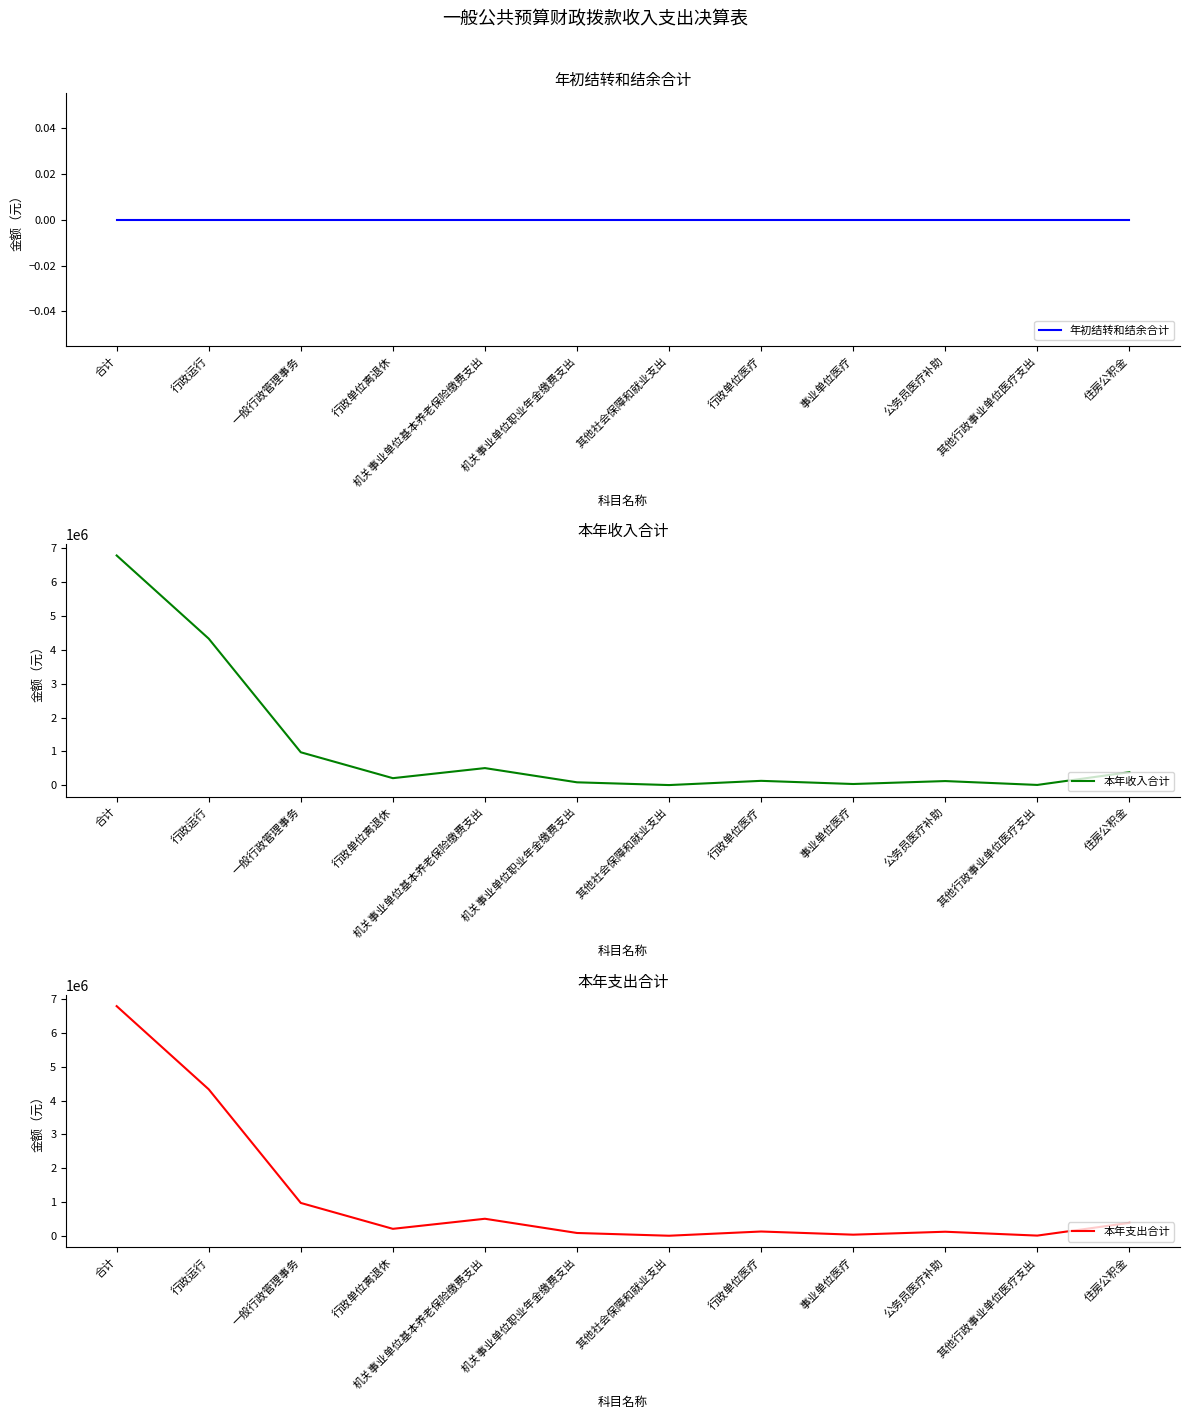

Between 行政单位离退休 and 机关事业单位基本养老保险缴费支出, which series saw the biggest shift?

本年收入合计